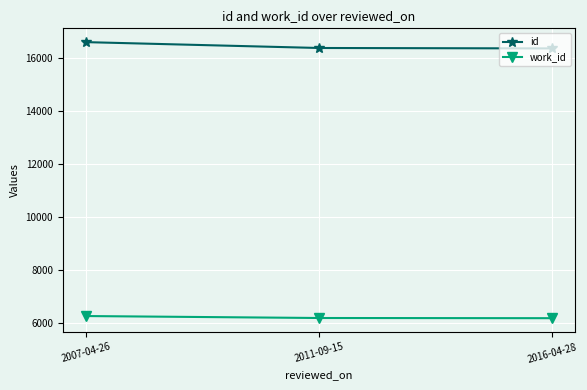

The work_id series shows 2089 at 2011-09-15. True or false?

False